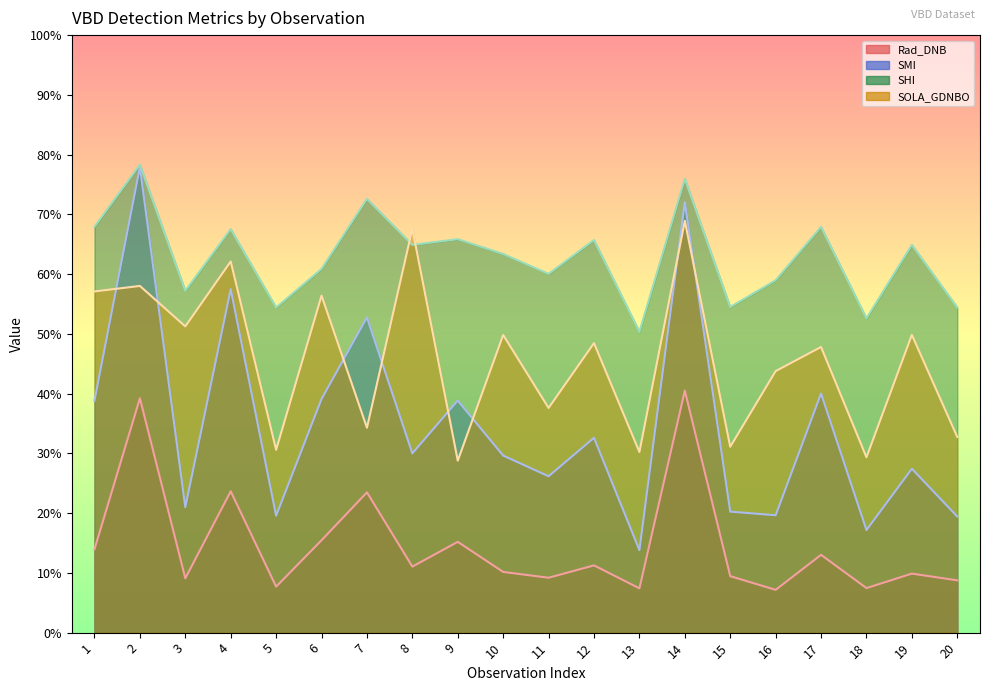

At 4, list the series in order from smallest to largest.

Rad_DNB, SMI, SOLA_GDNBO, SHI